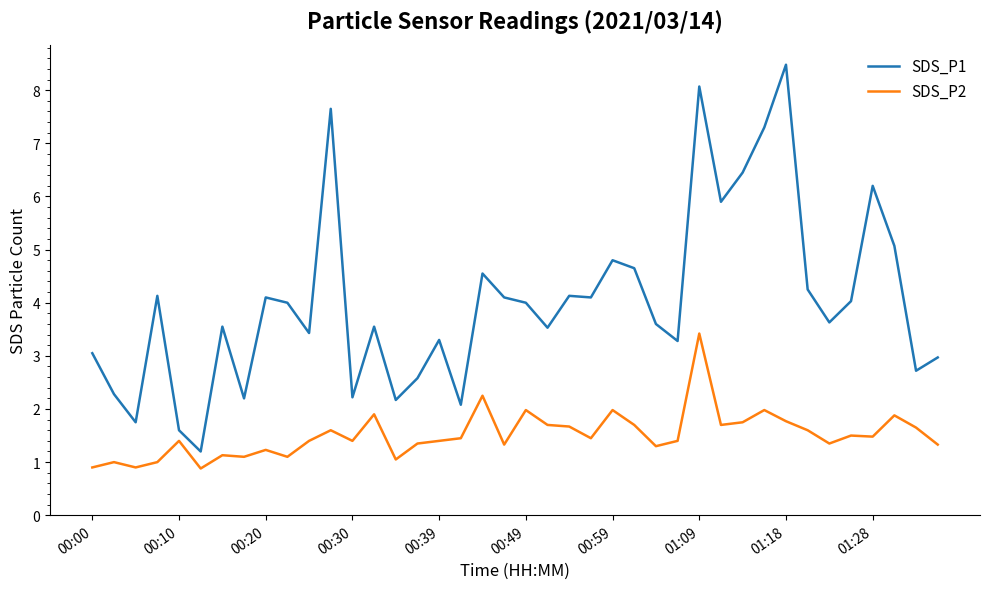

What is the sum of all SDS_P1 values?

160.7